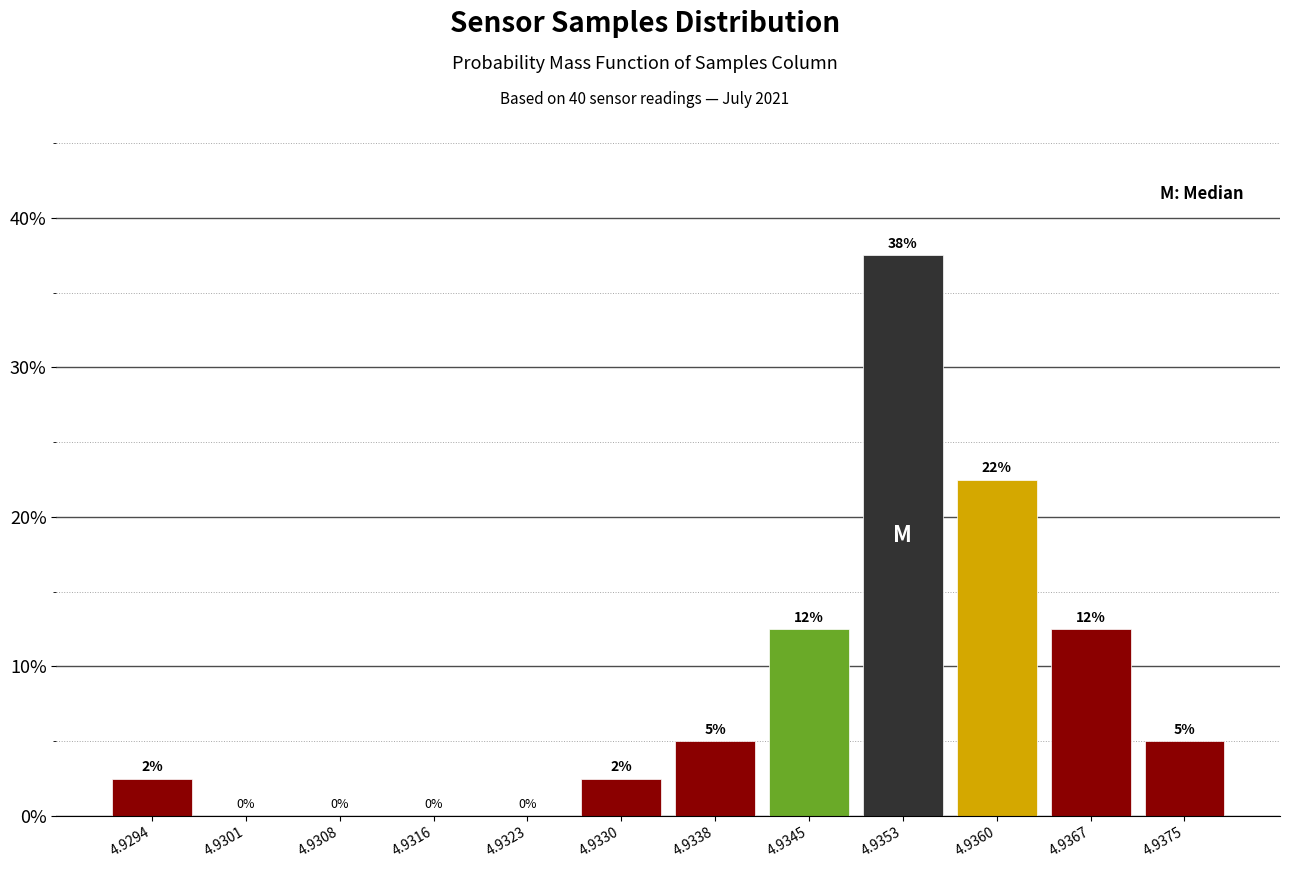

What is the greatest value displayed?

37.5